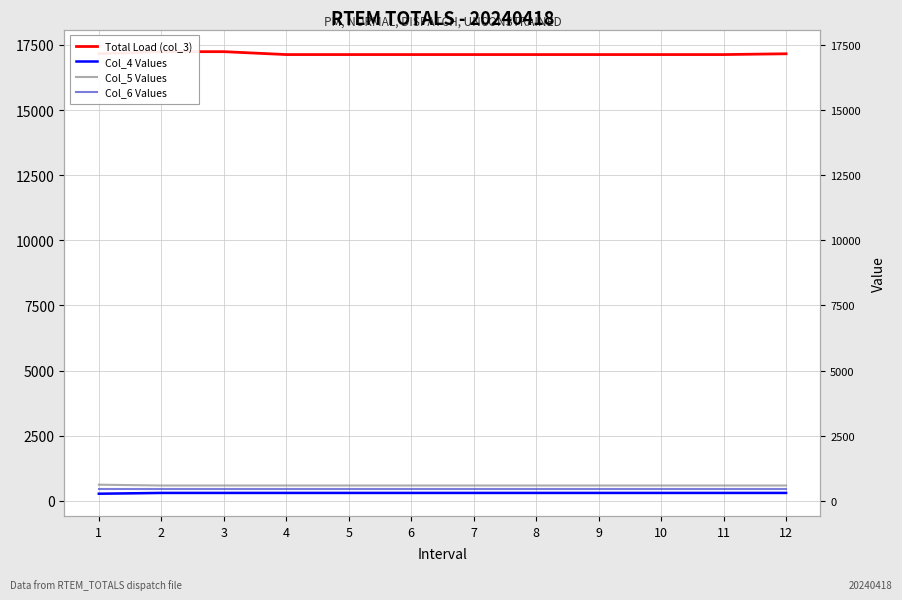

At which label does Total Load (col_3) reach its peak?

2